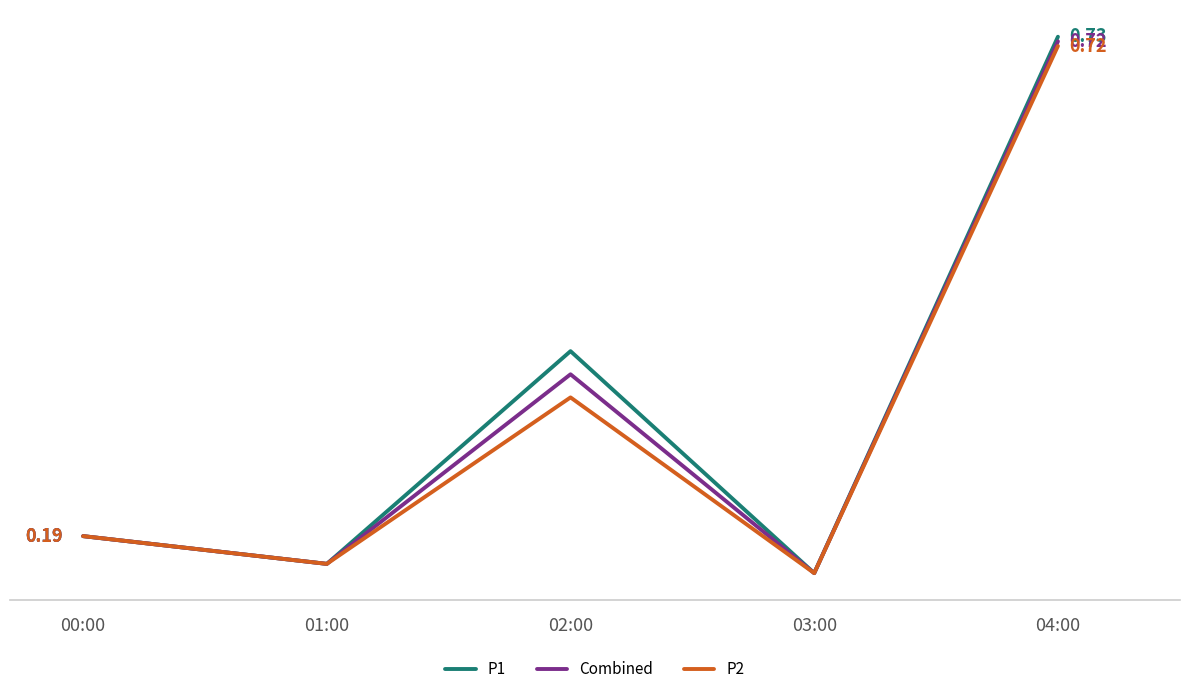

At which label is P1 closest to 0?

03:00